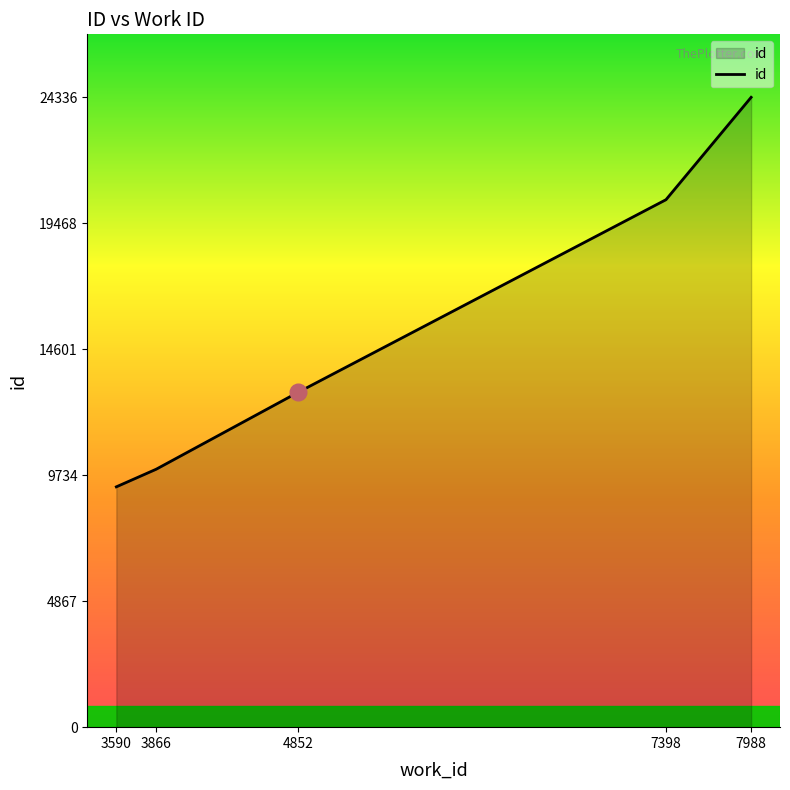

Count the number of data series in this chart.

1